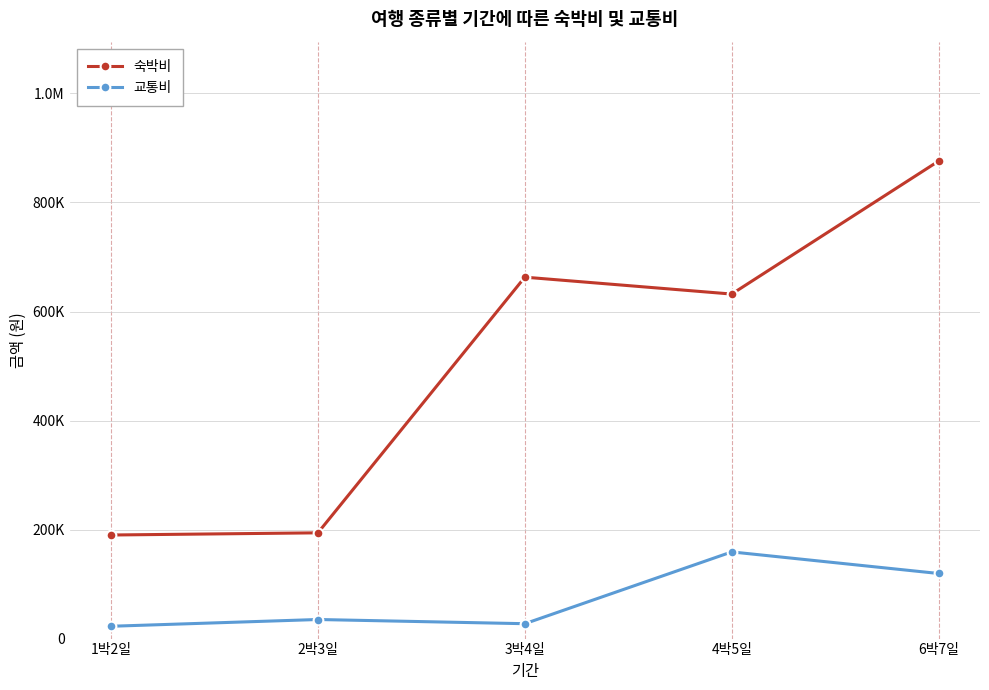

Does the chart have visible grid lines?

Yes